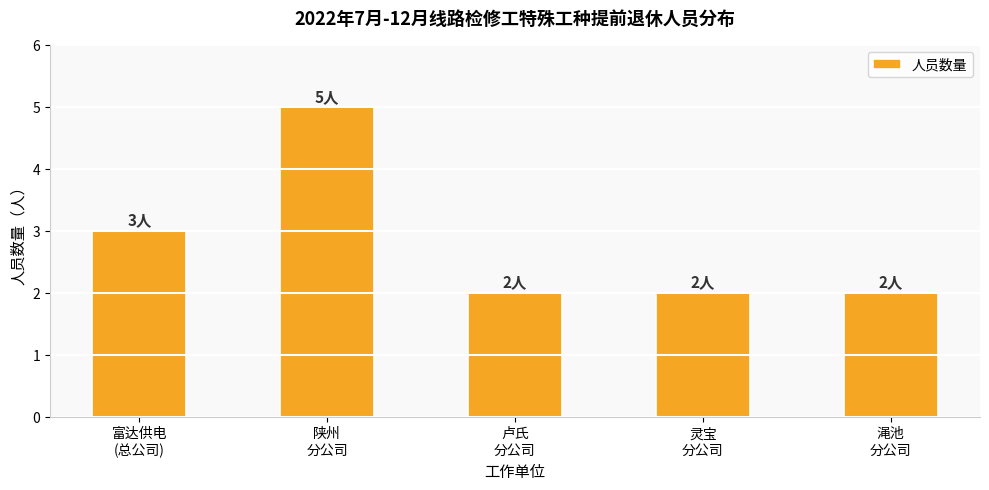

What is the value of the 3rd bar from the left?

2